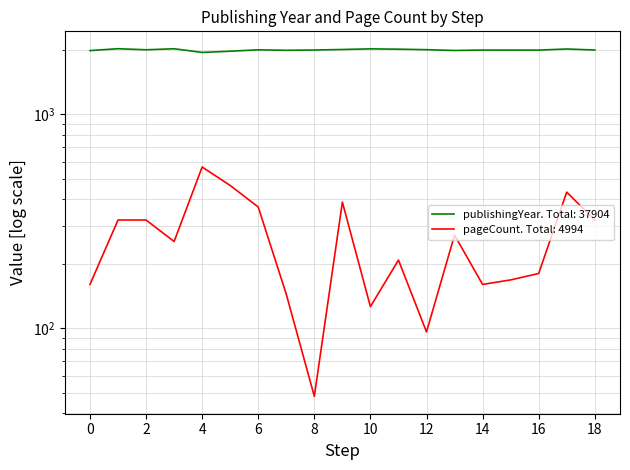

What is the smallest value displayed?

48